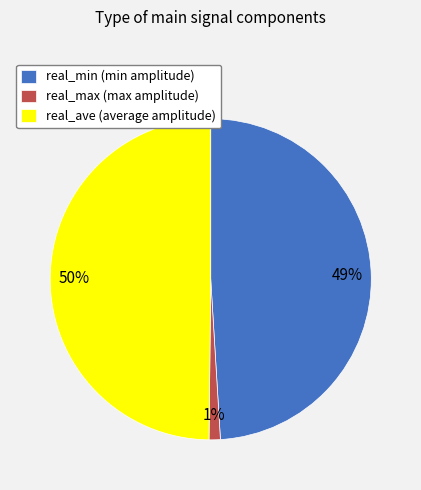

To the nearest percent, what portion does real_ave represent?

50%